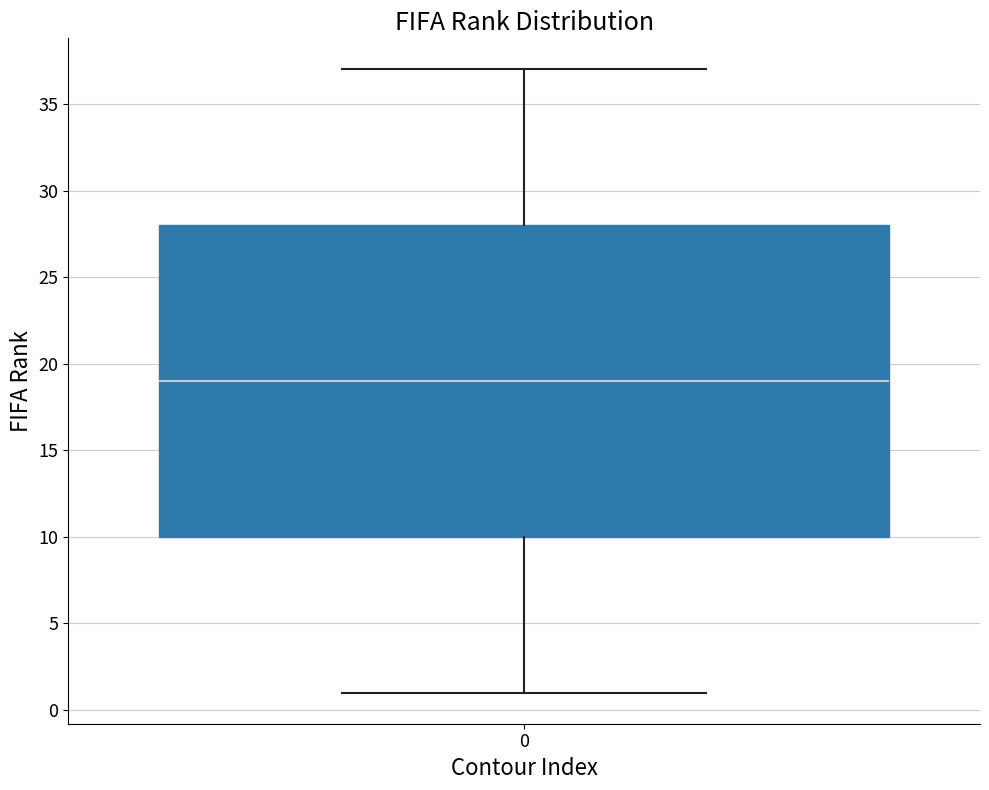

Where does the upper whisker of the box at x = 0 end on the y-axis? The values are not printed on the chart, so give them approximately, as read against the axis.

37